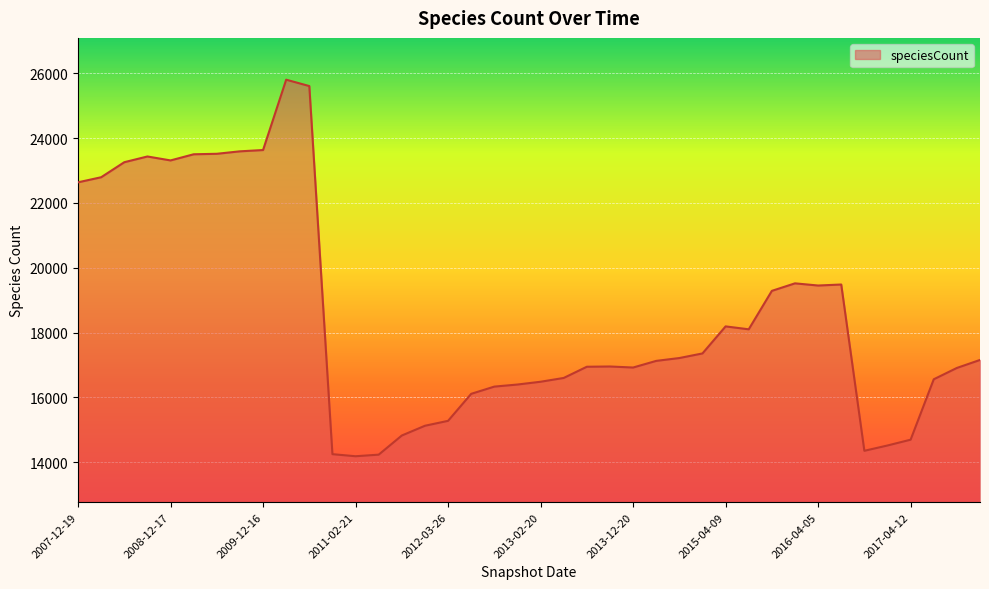

What is the smallest value displayed?

14180